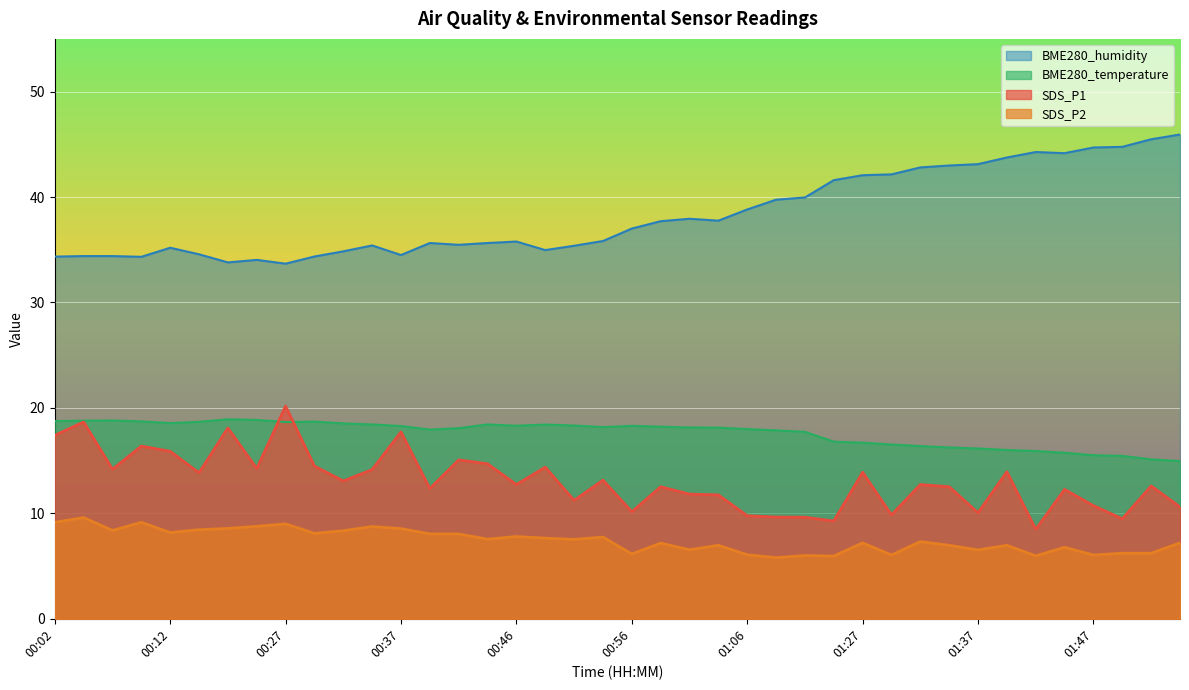

In SDS_P1, how many points are higher than both neighbors (excluding endpoints)?

14